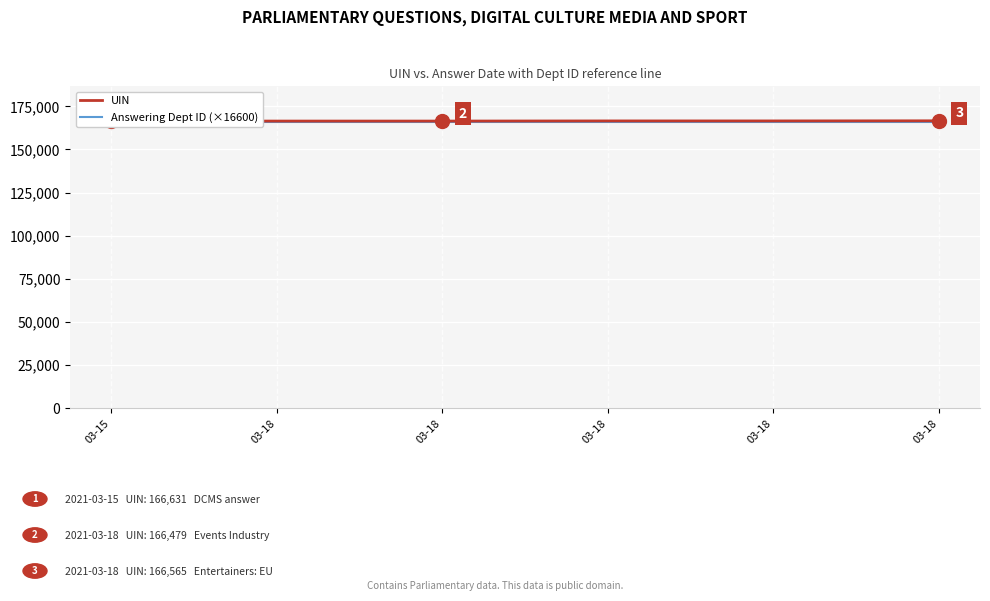

Between 03-18 and 03-18, which is larger?

03-18